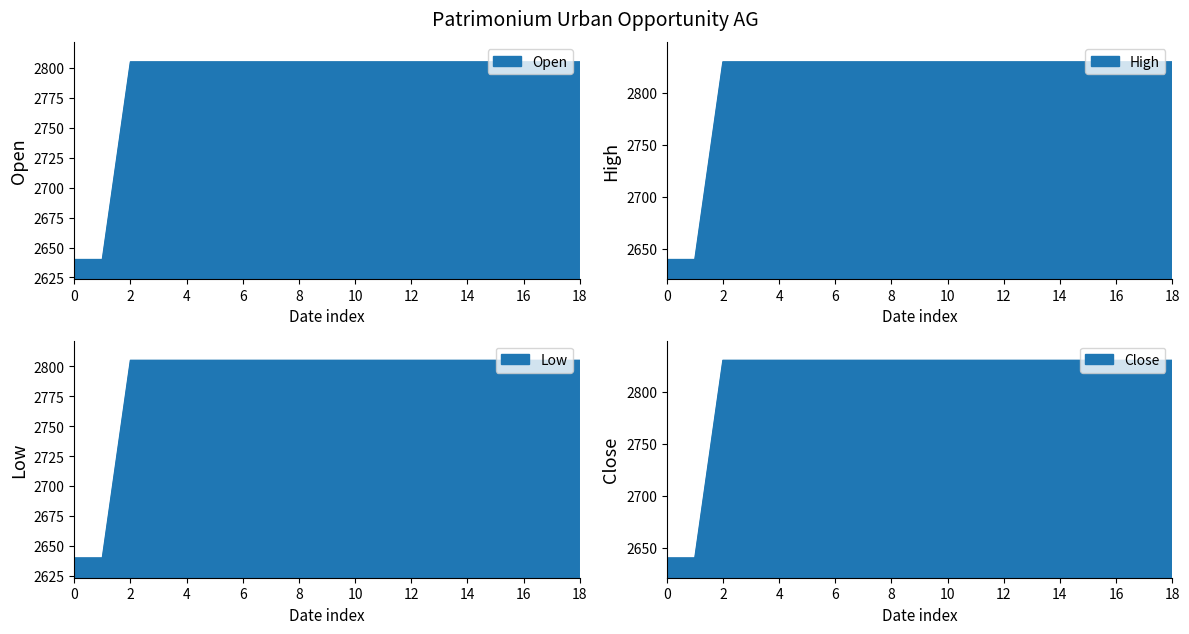

Which has a higher value, 11.06.2025 or 25.06.2025?

11.06.2025